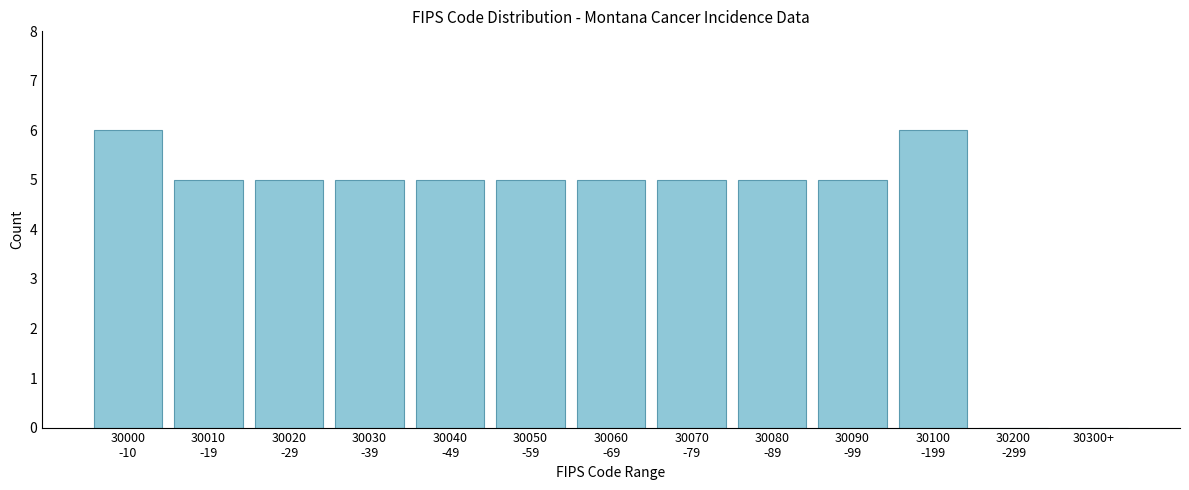

What is the sum of all values?

57